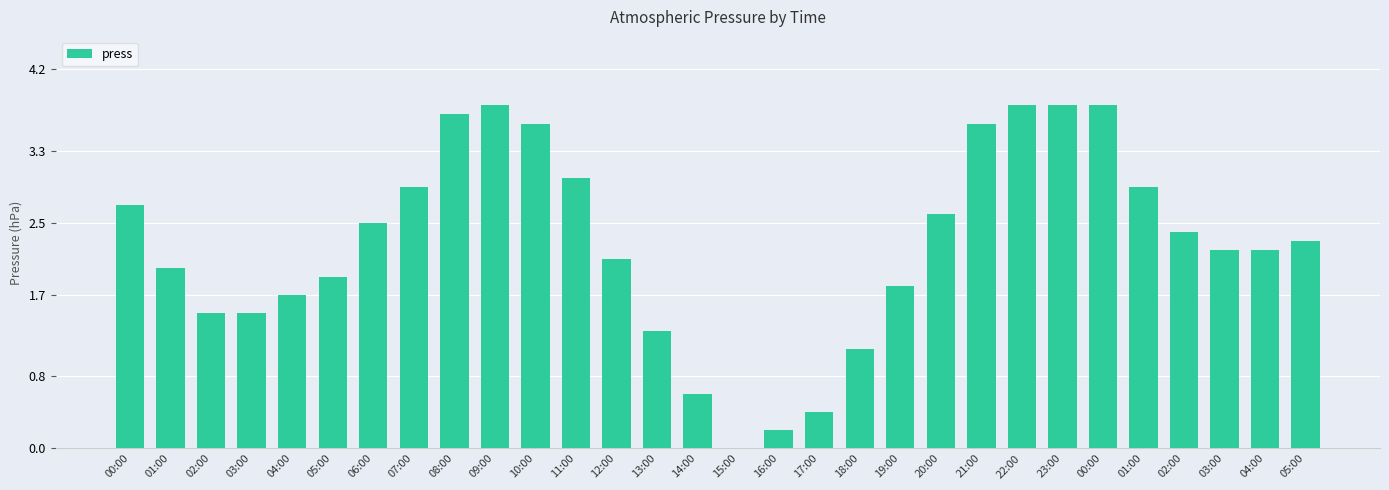

The chart shows a value of 1.7 at 04:00. True or false?

True